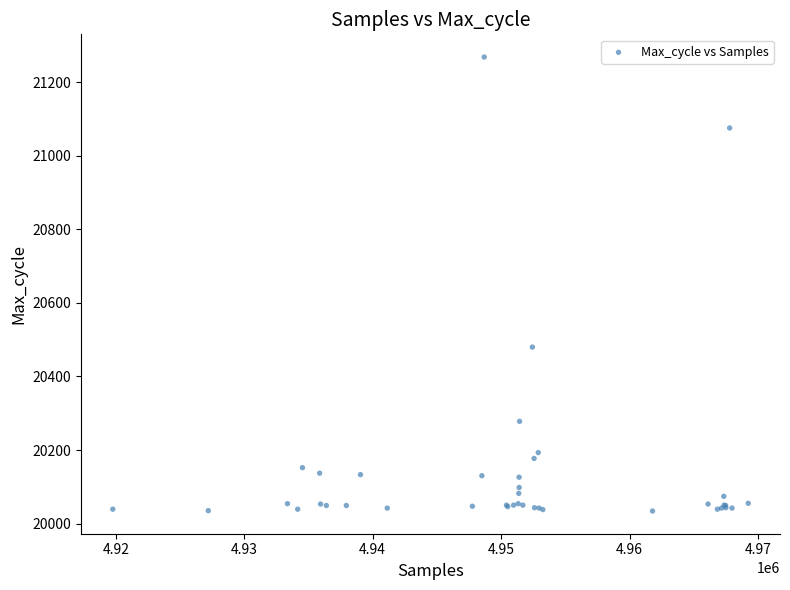

What Y value in the scatter plot is closest to 20651?

20480